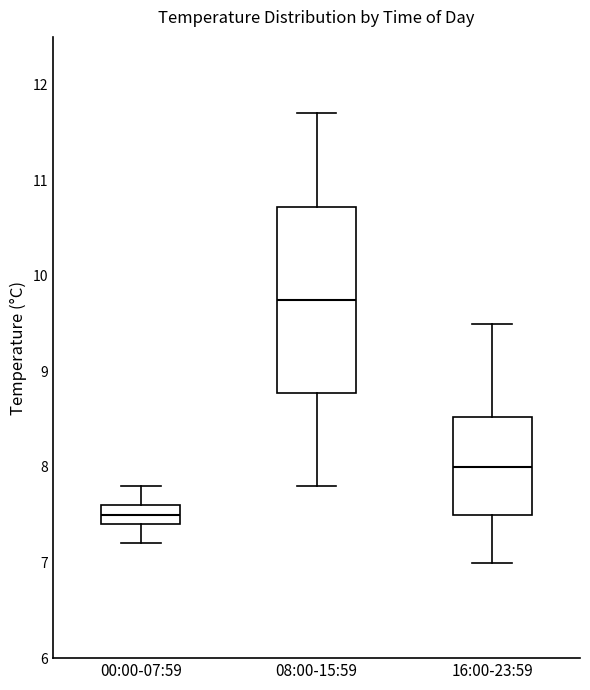

Reading left to right, read every box against the y-axis: the position of its median line, the range the box covers, and the ends of its whiskers. The values are not printed on the chart, so give them approximately, as read against the axis.

00:00-07:59: median 7.5, box 7.4 to 7.6, whiskers 7.2 to 7.8
08:00-15:59: median 9.8, box 8.8 to 10.7, whiskers 7.8 to 11.7
16:00-23:59: median 8.0, box 7.5 to 8.5, whiskers 7.0 to 9.5